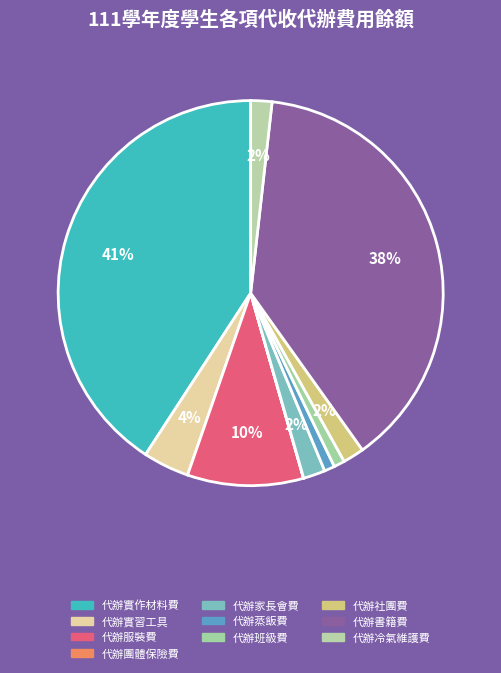

The 代辦團體保險費 slice represents 1% of the pie. True or false?

False